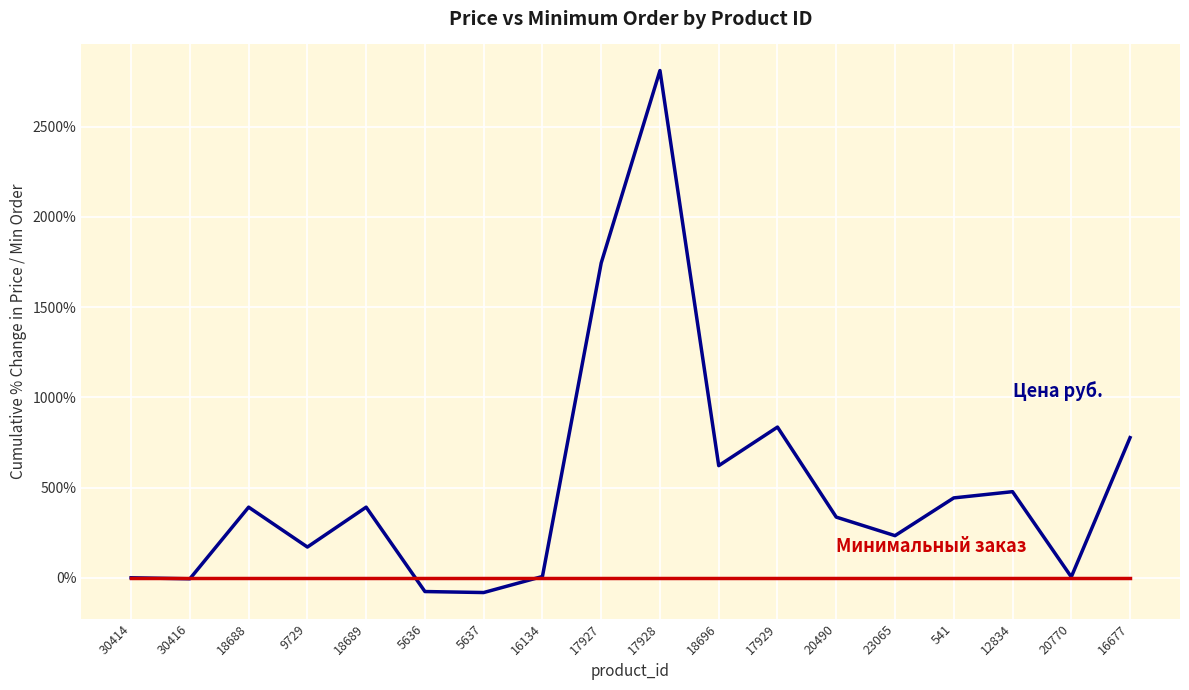

What is the difference between the highest and lowest values at 18688?

391.3